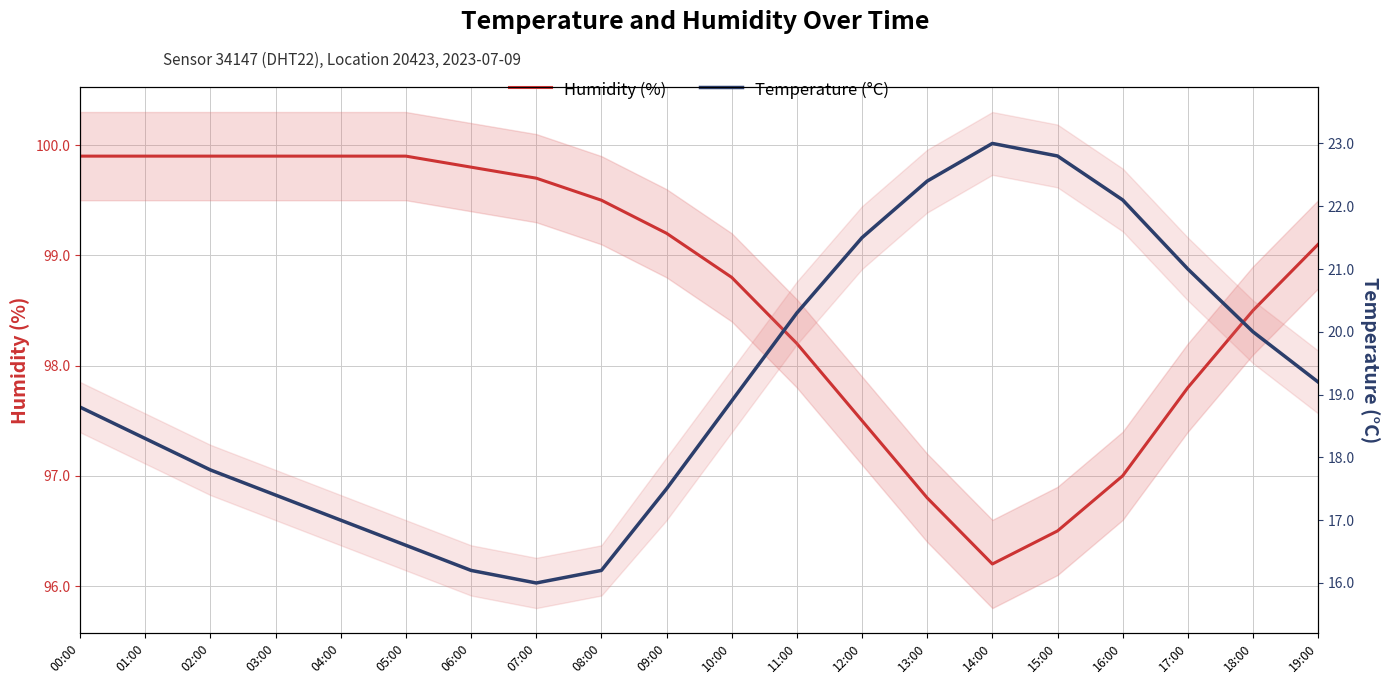

Between 11:00 and 12:00, which is larger?

11:00